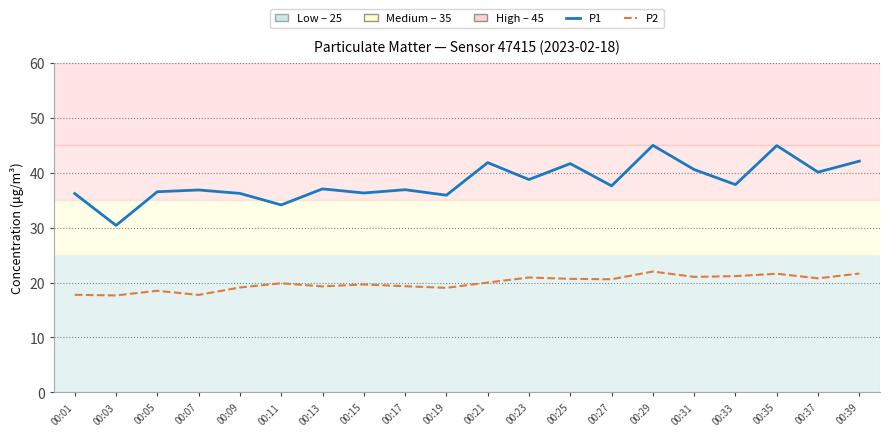

The P2 series shows 20.0 at 00:21. True or false?

True